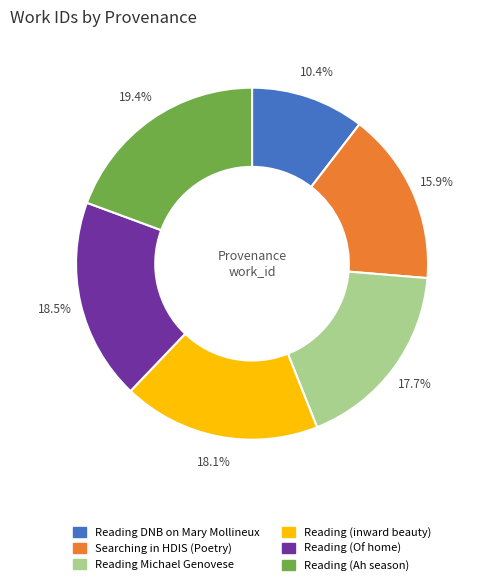

Count the number of slices in the pie.

6